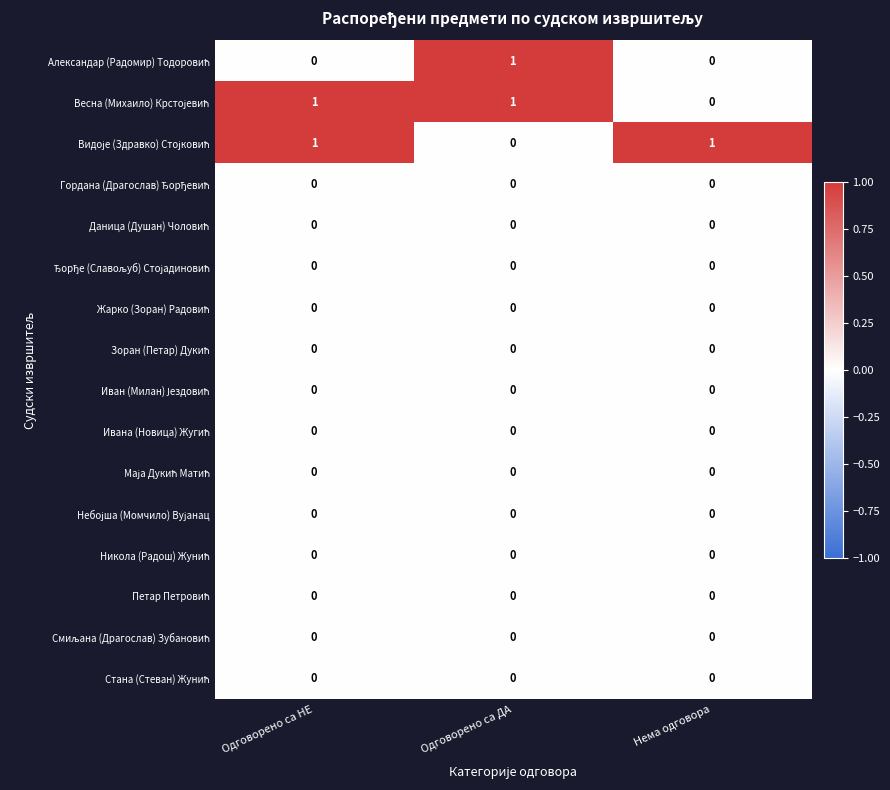

At how many categories does at least one series exceed 0?

3